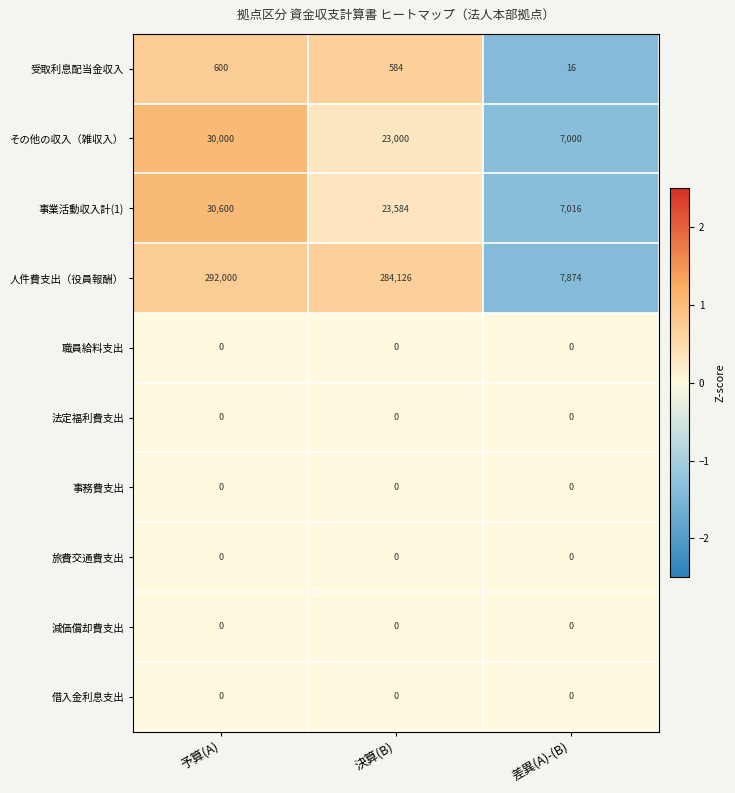

Is the value of その他の収入（雑収入） at 決算(B) greater than the value of 職員給料支出 at 予算(A)?

Yes